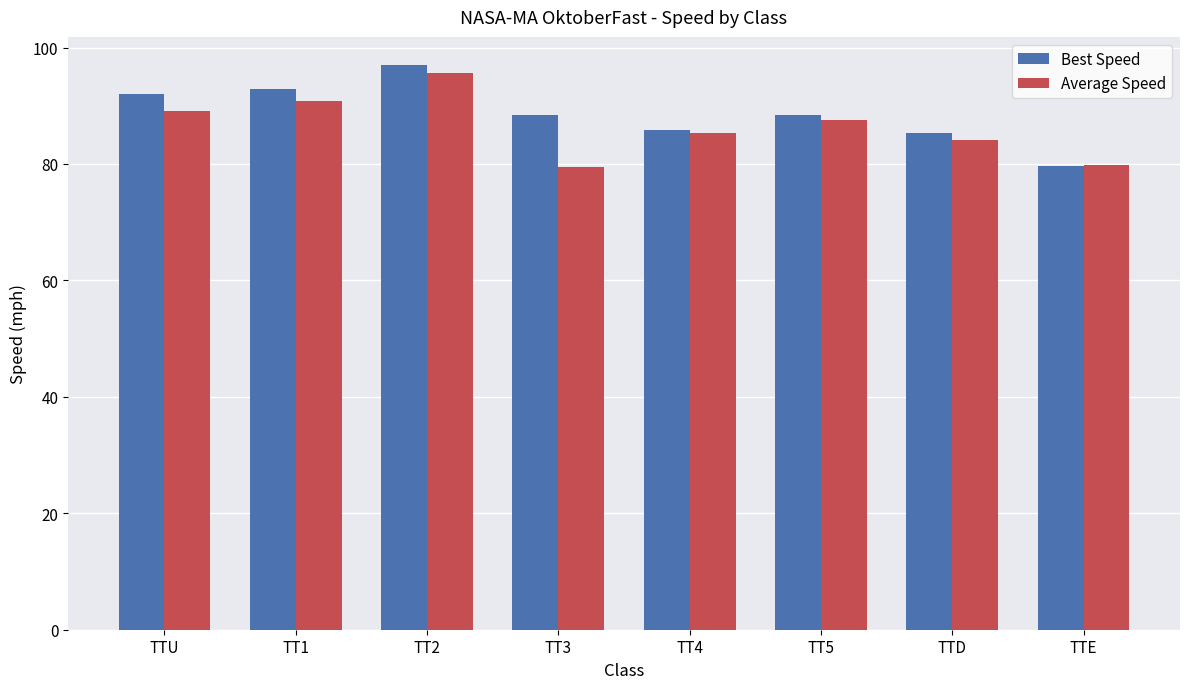

True or false: Average Speed has a value of 79.5 at TT3.

True